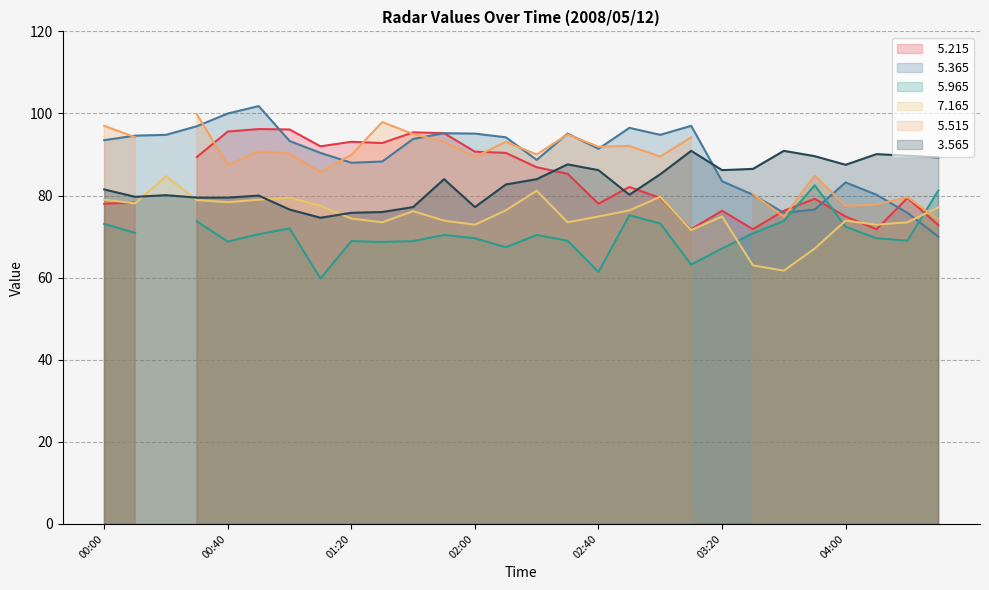

What is the value of the   5.365 point at the 25th from the left?

83.2